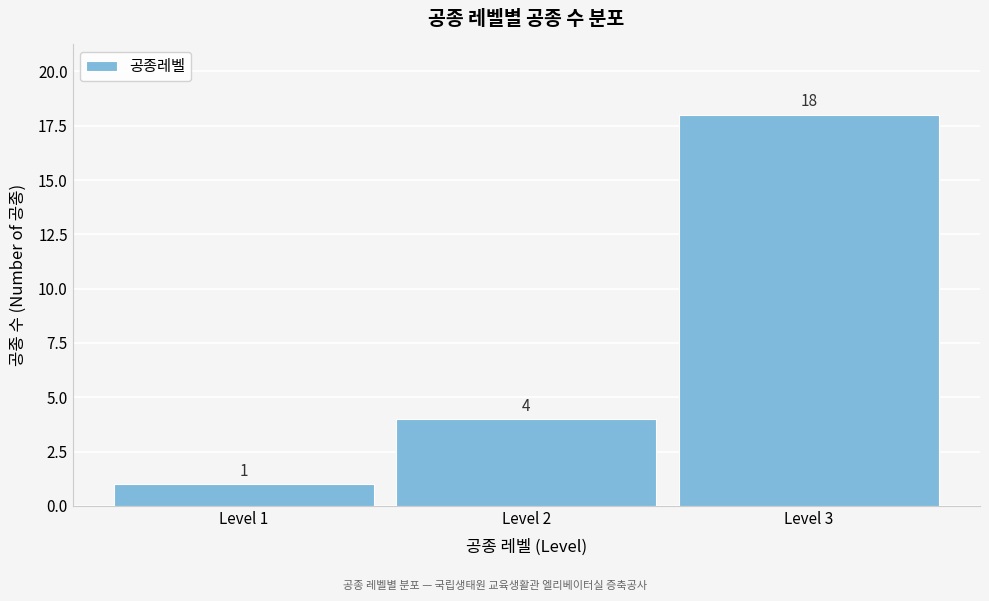

Reading left to right, list every bar in this chart as the range it spans on the x-axis followed by its height.

0.5 to 1.5: 1
1.5 to 2.5: 4
2.5 to 3.5: 18